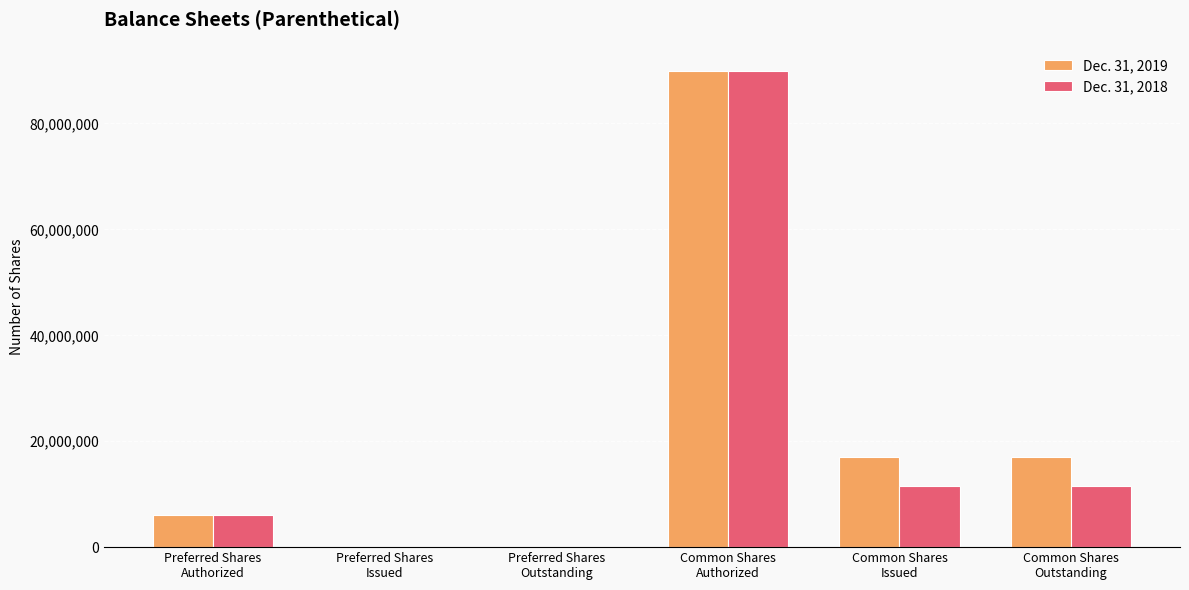

True or false: Dec. 31, 2018 has a value of 11468996 at Common Shares
Outstanding.

True